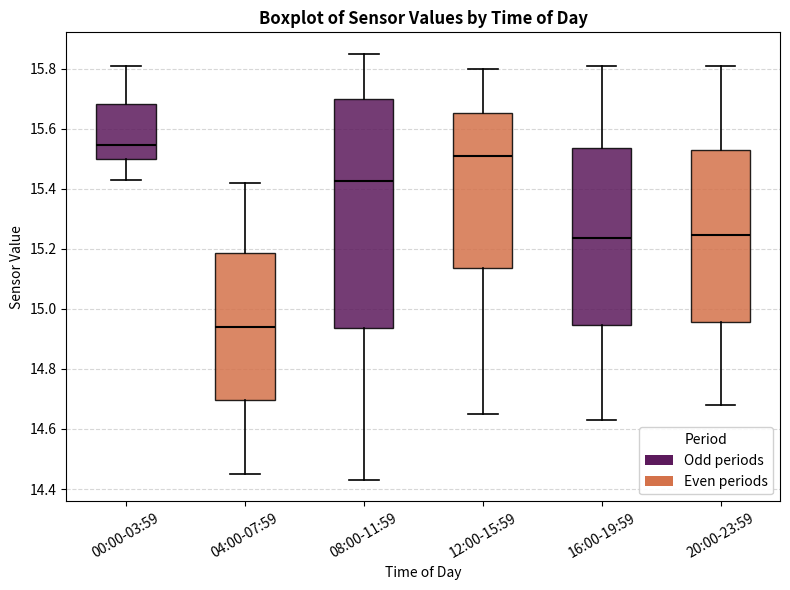

Reading left to right, read every box against the y-axis: the position of its median line, the range the box covers, and the ends of its whiskers. The values are not printed on the chart, so give them approximately, as read against the axis.

00:00-03:59: median 15.54, box 15.50 to 15.68, whiskers 15.44 to 15.82
04:00-07:59: median 14.94, box 14.70 to 15.18, whiskers 14.46 to 15.42
08:00-11:59: median 15.42, box 14.94 to 15.70, whiskers 14.44 to 15.86
12:00-15:59: median 15.52, box 15.14 to 15.66, whiskers 14.66 to 15.80
16:00-19:59: median 15.24, box 14.94 to 15.54, whiskers 14.64 to 15.82
20:00-23:59: median 15.24, box 14.96 to 15.52, whiskers 14.68 to 15.82